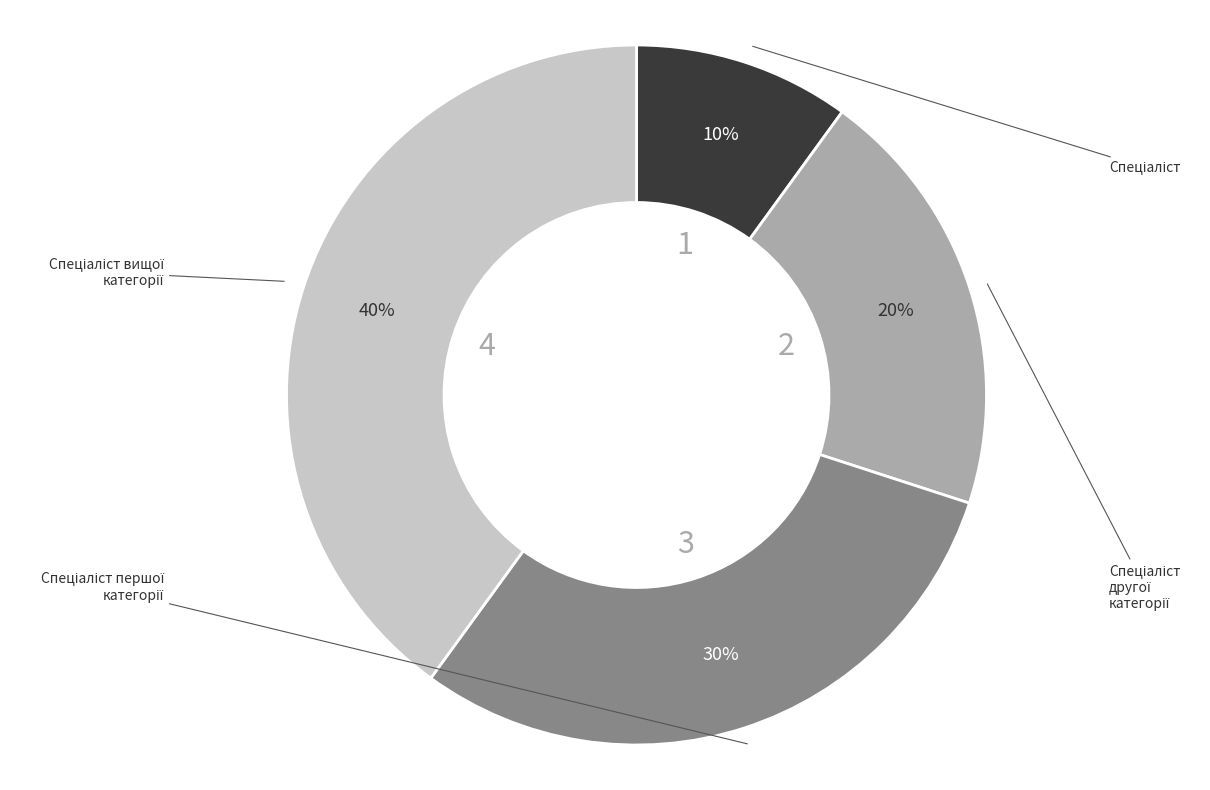

To the nearest percent, what is the difference between the largest and smallest slice percentages?

30%